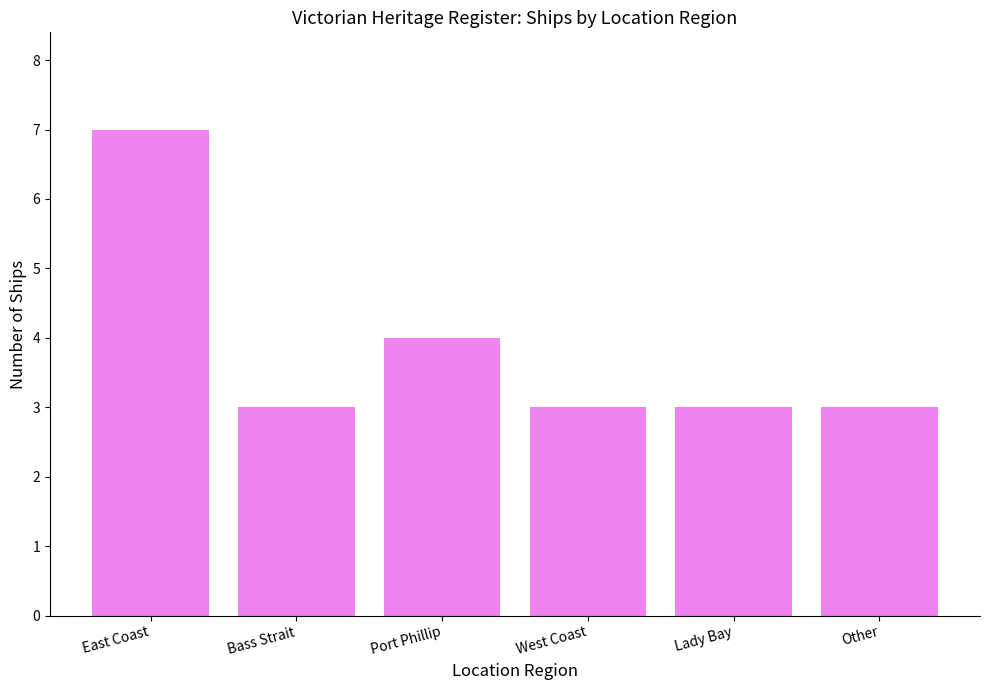

What is the sum of all values?

23